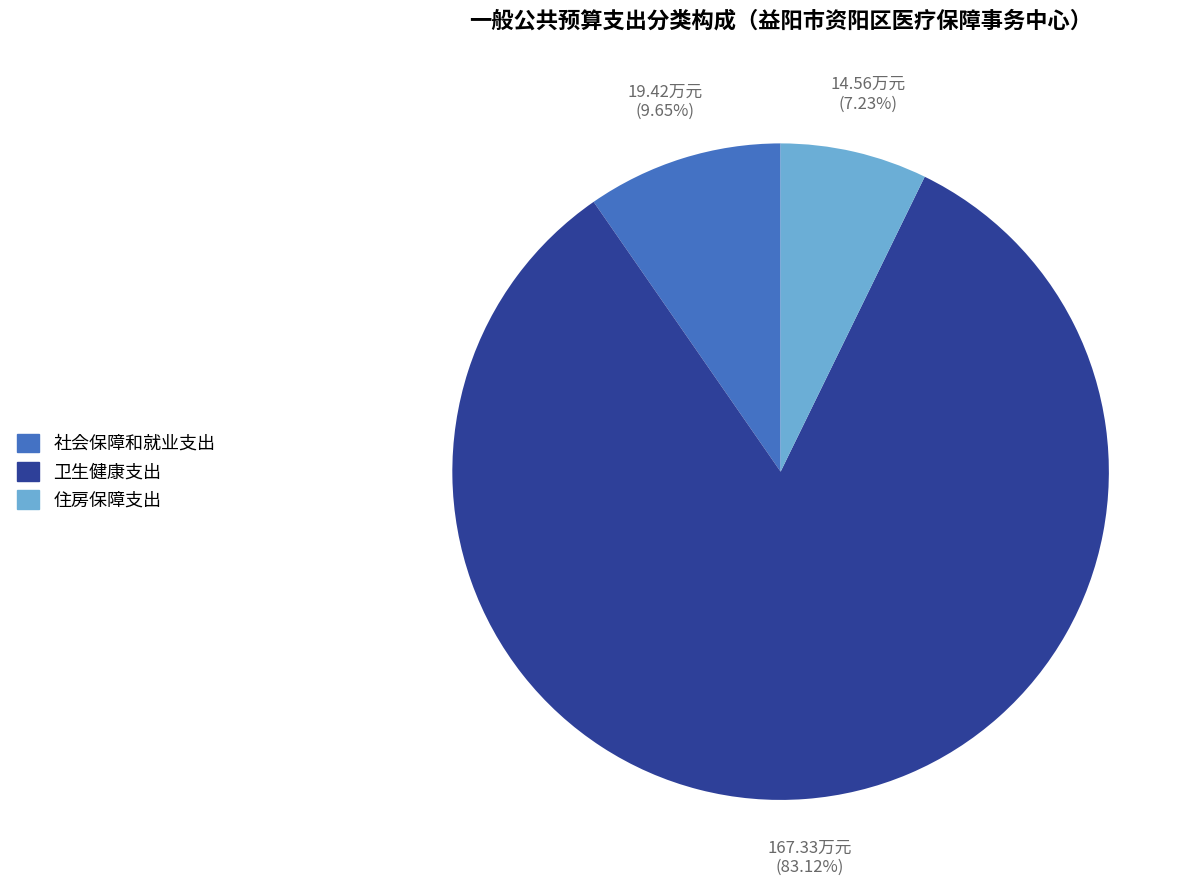

What is the ratio of the value at 住房保障支出 to the value at 卫生健康支出?

0.1